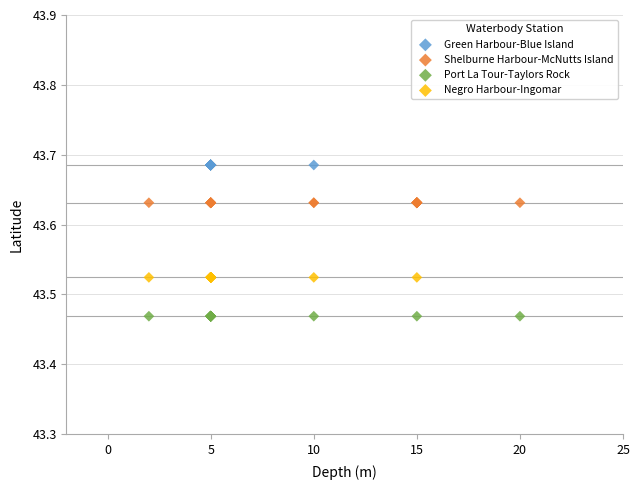

Which series contains the lowest Y value?

Port La Tour-Taylors Rock